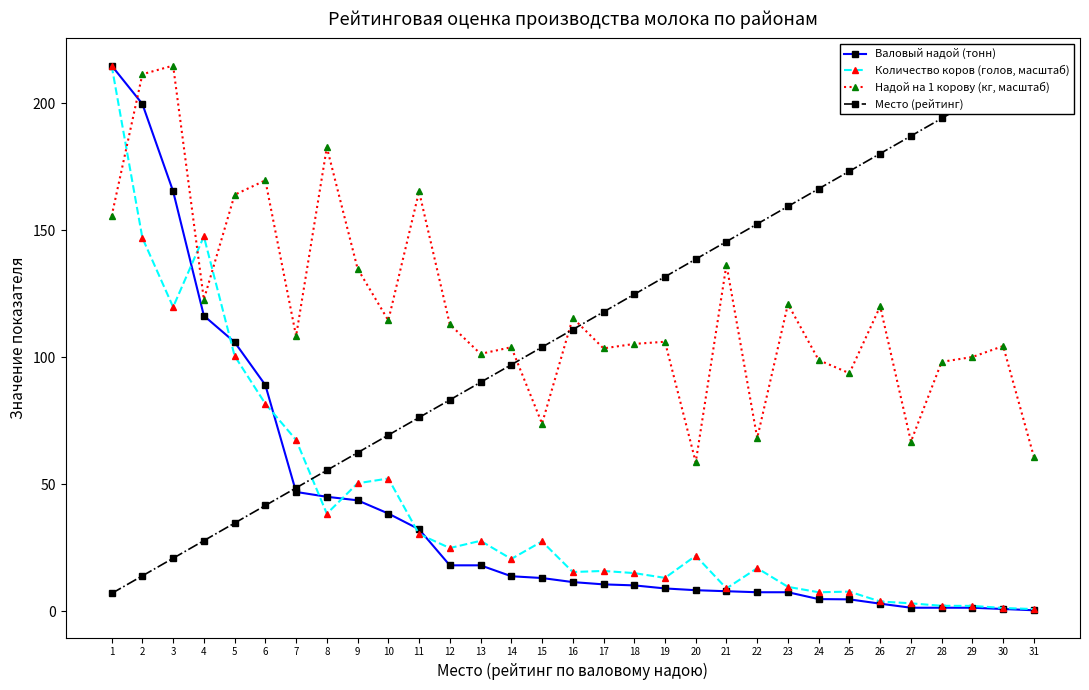

Reading right to left, extract all data points from this chart.

Валовый надой (тонн): 31=0.3	30=0.8	29=1.3	28=1.3	27=1.3	26=2.9	25=4.6	24=4.7	23=7.4	22=7.4	21=7.8	20=8.2	19=8.9	18=10.1	17=10.5	16=11.4	15=13.0	14=13.7	13=18.0	12=18.0	11=32.2	10=38.4	9=43.6	8=45.0	7=46.9	6=89.0	5=105.9	4=116.3	3=165.3	2=199.7	1=214.8
Количество коров (голов, масштаб): 31=0.8	30=1.2	29=2.0	28=2.1	27=3.0	26=3.8	25=7.6	24=7.4	23=9.5	22=16.9	21=8.9	20=21.8	19=13.1	18=14.9	17=15.8	16=15.4	15=27.4	14=20.5	13=27.7	12=24.8	11=30.3	10=52.2	9=50.3	8=38.3	7=67.4	6=81.6	5=100.5	4=147.5	3=119.7	2=146.9	1=214.8
Надой на 1 корову (кг, масштаб): 31=60.7	30=104.4	29=100.1	28=98.1	27=66.7	26=120.0	25=93.7	24=98.8	23=120.9	22=68.1	21=136.5	20=58.6	19=106.1	18=105.2	17=103.4	16=115.4	15=73.8	14=103.9	13=101.3	12=112.9	11=165.2	10=114.4	9=134.8	8=182.6	7=108.3	6=169.6	5=163.9	4=122.7	3=214.8	2=211.4	1=155.5
Место (рейтинг): 31=214.8	30=207.9	29=200.9	28=194.0	27=187.1	26=180.2	25=173.2	24=166.3	23=159.4	22=152.4	21=145.5	20=138.6	19=131.7	18=124.7	17=117.8	16=110.9	15=103.9	14=97.0	13=90.1	12=83.1	11=76.2	10=69.3	9=62.4	8=55.4	7=48.5	6=41.6	5=34.6	4=27.7	3=20.8	2=13.9	1=6.9